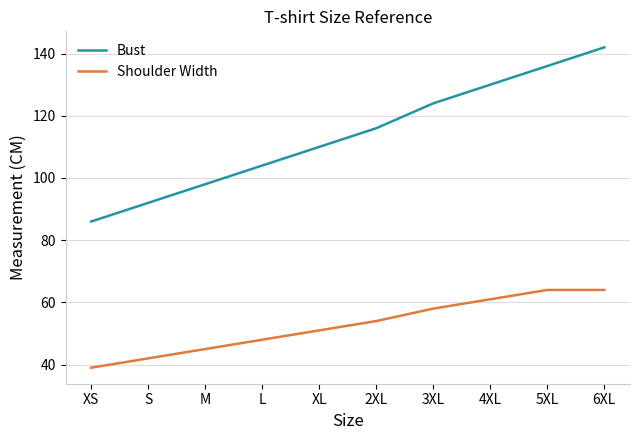

Which series has the widest spread of values?

Bust